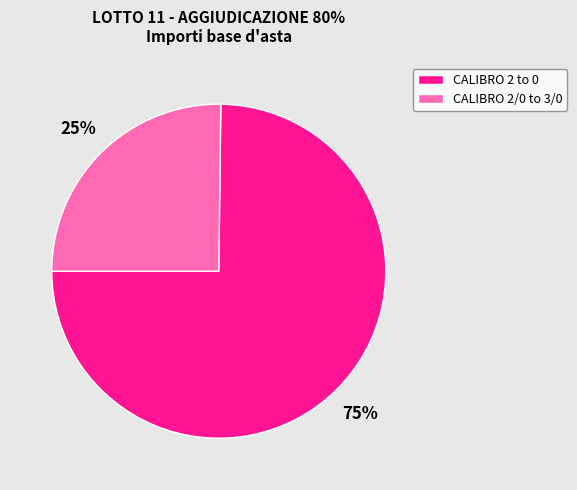

To the nearest percent, what is the average slice percentage?

50%